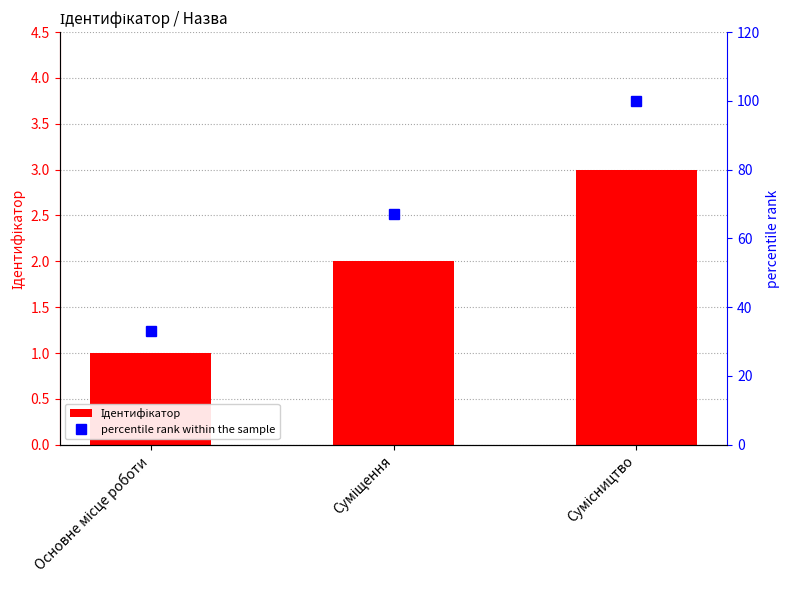

What is the total value across all series at Основне місце роботи?

34